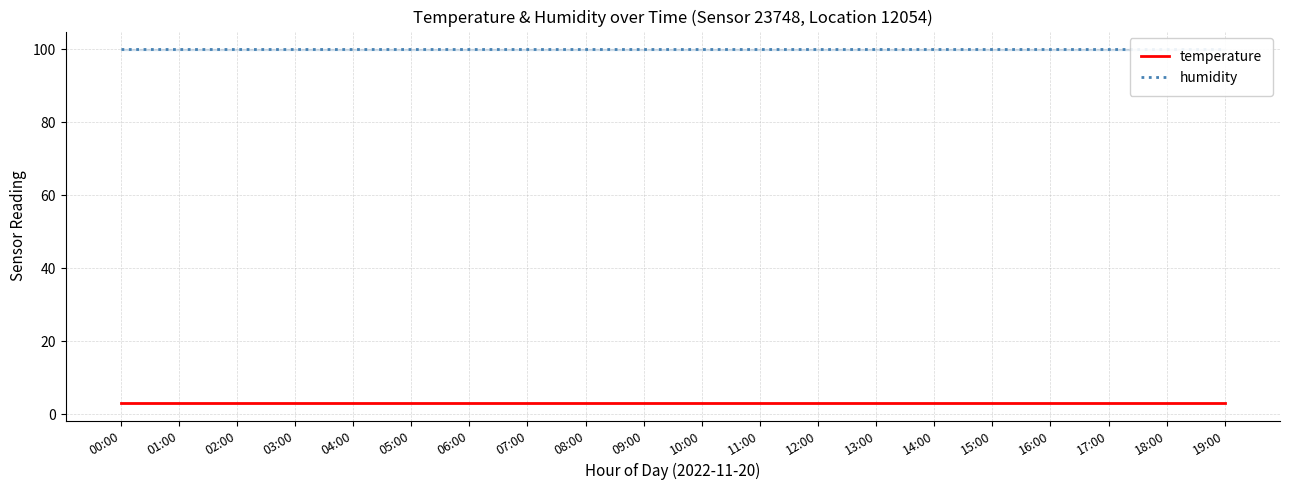

Does the chart have visible grid lines?

Yes